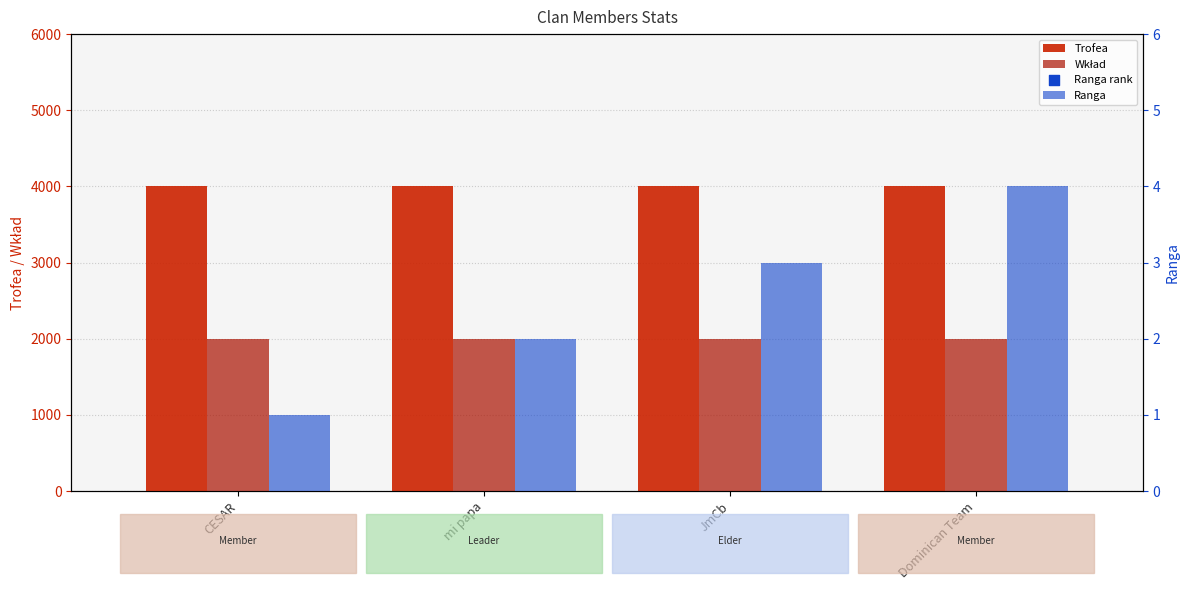

Which series reaches the maximum Y coordinate?

Trofea